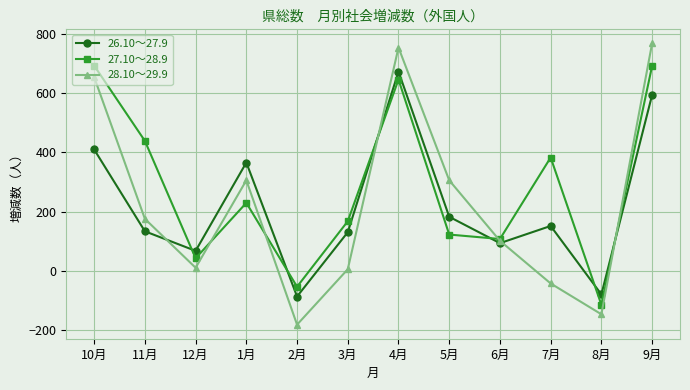

What position from the left is 1月?

4